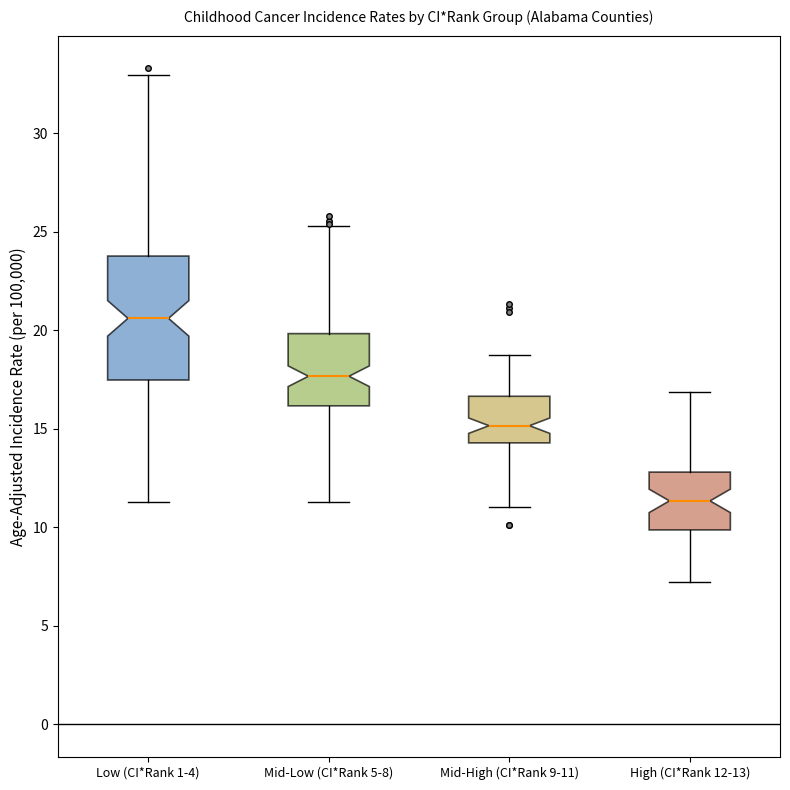

Which box has the lowest median line?

High (CI*Rank 12-13)